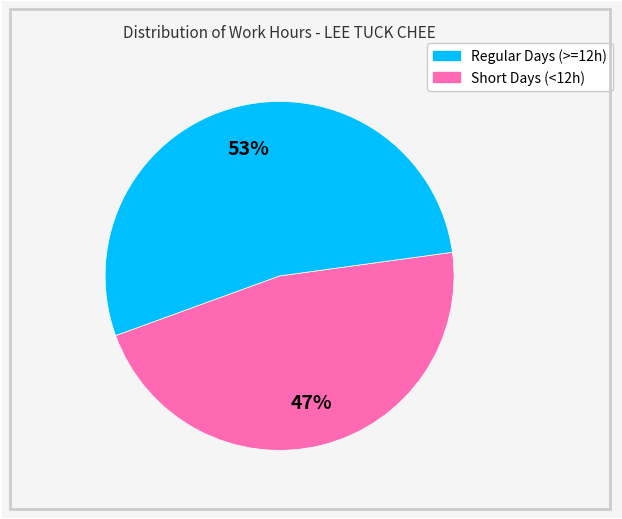

To the nearest percent, what is the average slice percentage?

50%